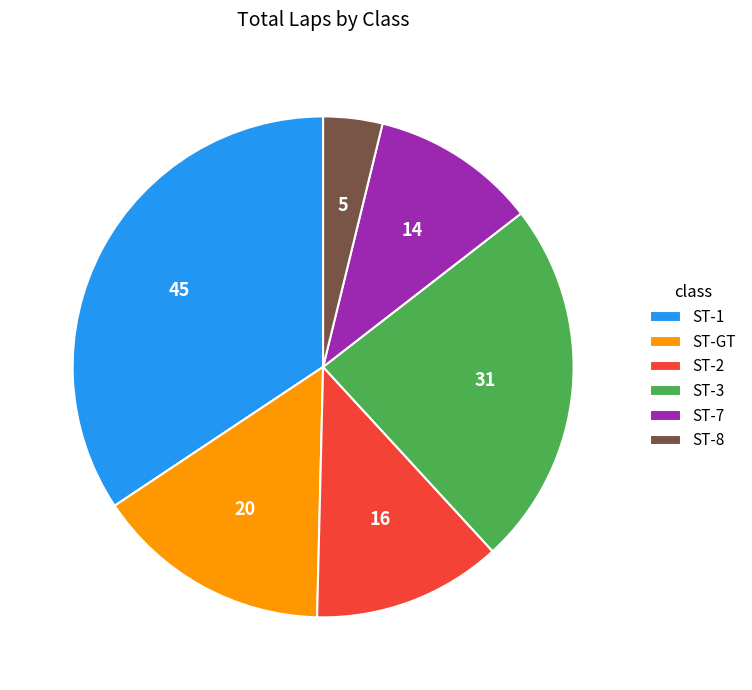

Between ST-2 and ST-GT, which is larger?

ST-GT